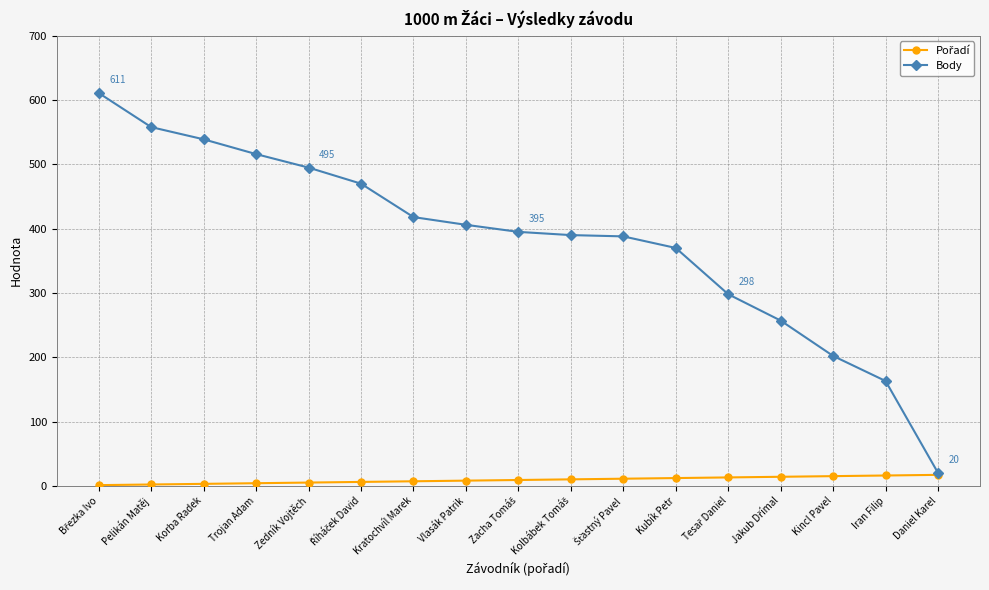

Which series has the largest total across all categories?

Body